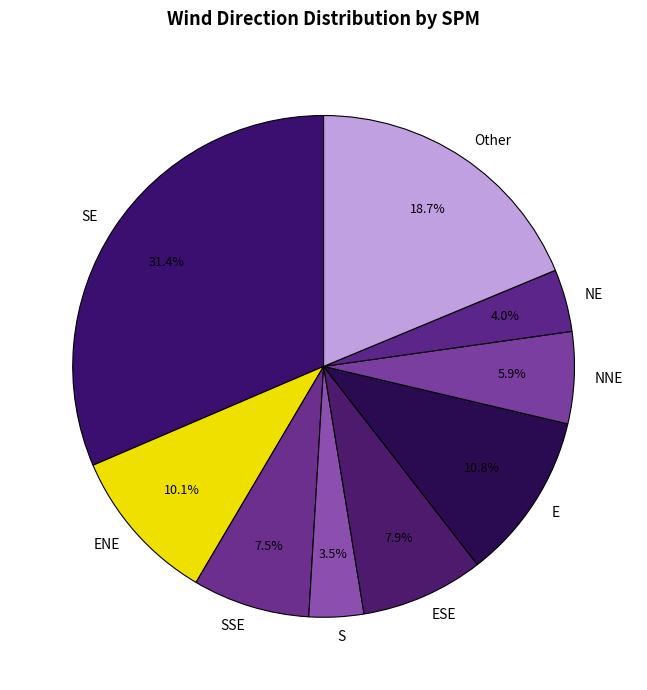

Is SE the majority of the pie?

No